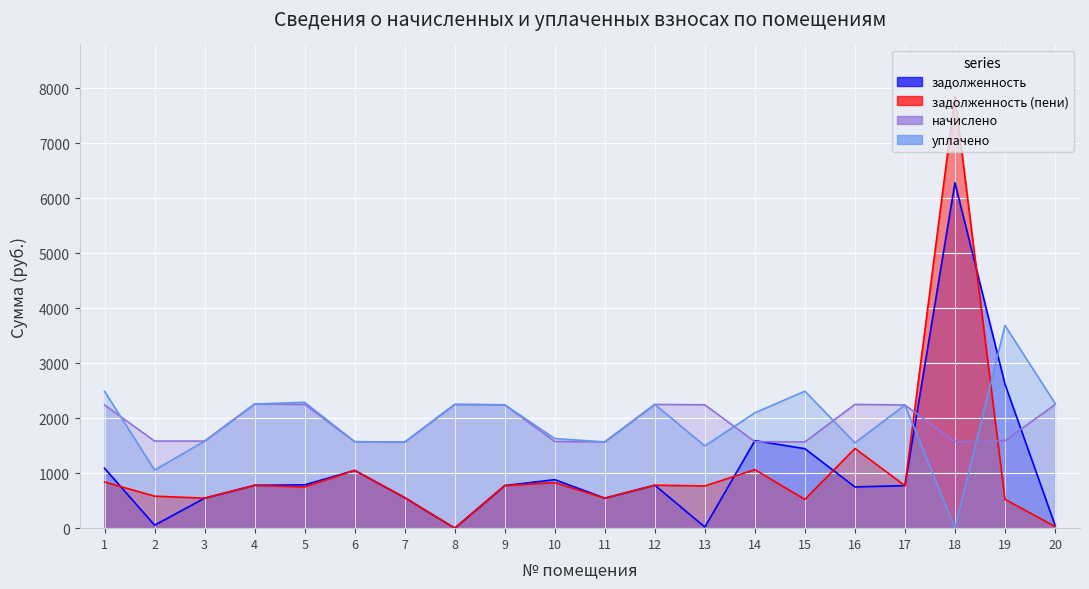

What are all the series names shown in the legend?

задолженность, задолженность (пени), начислено, уплачено